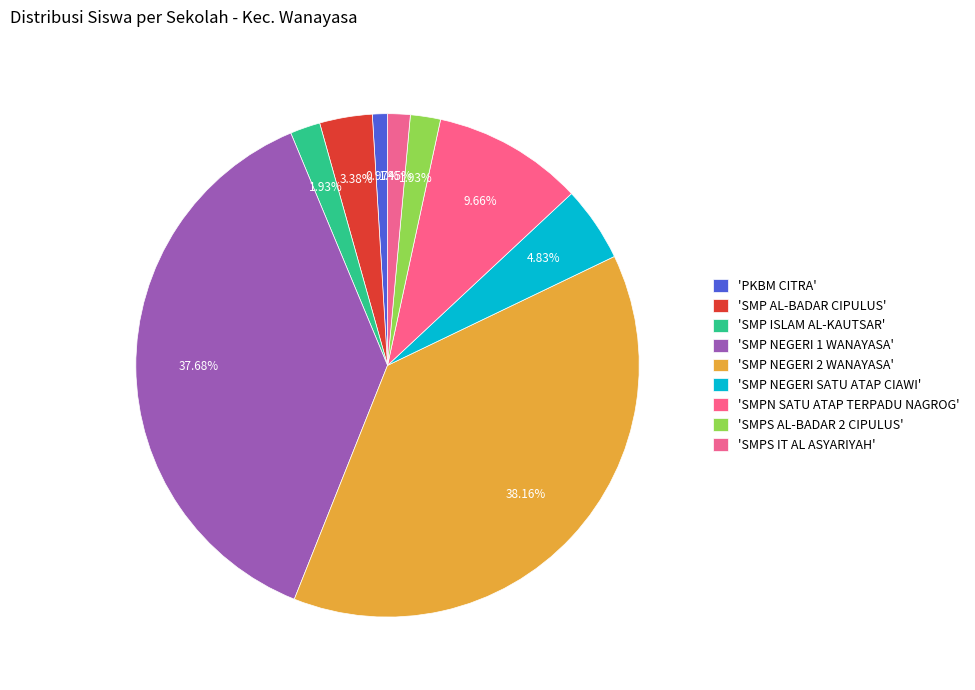

Count the number of slices in the pie.

9